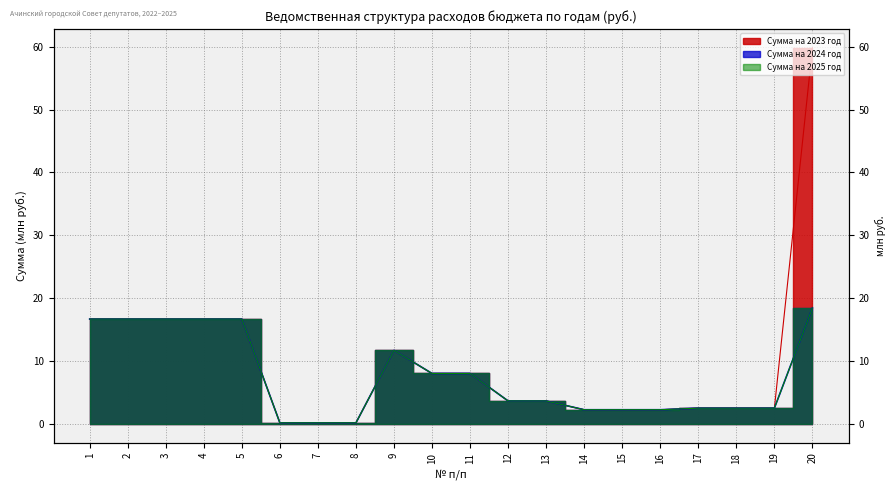

The Сумма на 2023 год series shows 0.0 at 6. True or false?

False